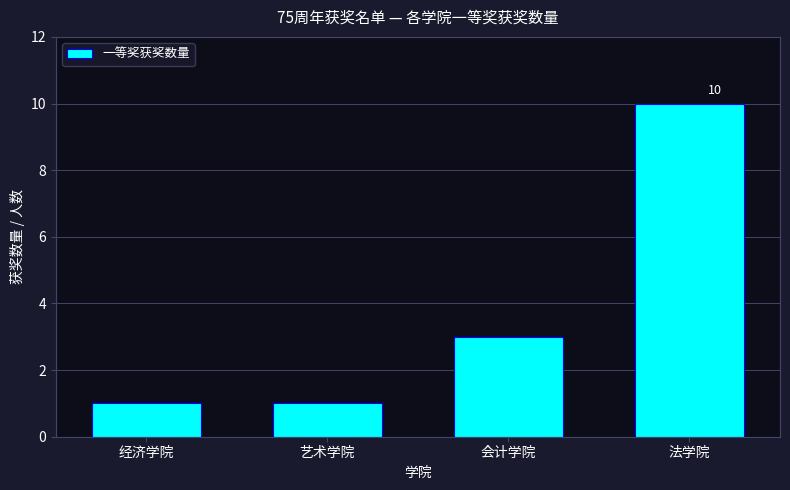

What is the label of the 2nd bar from the right?

会计学院